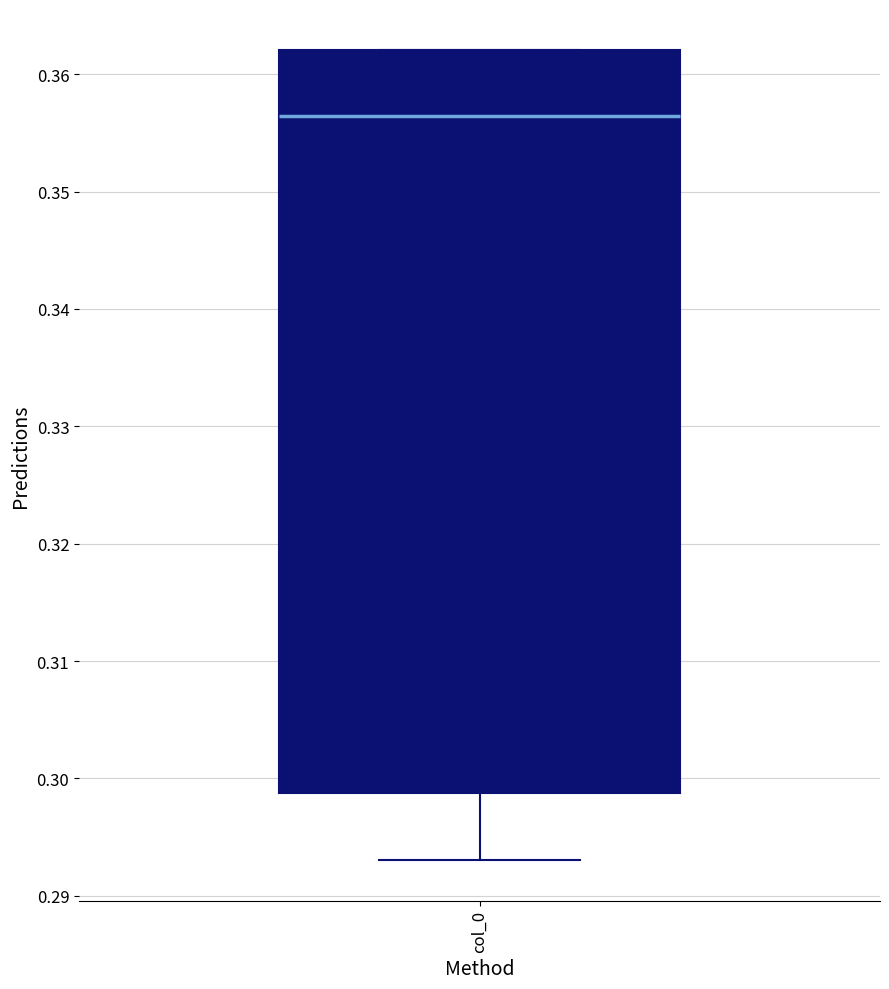

Read this box plot against the y-axis: the position of the median line, the range covered by the box, and the ends of both whiskers. The values are not printed on the chart, so give them approximately, as read against the axis.

median 0.356, box 0.299 to 0.362, whiskers 0.293 to 0.362